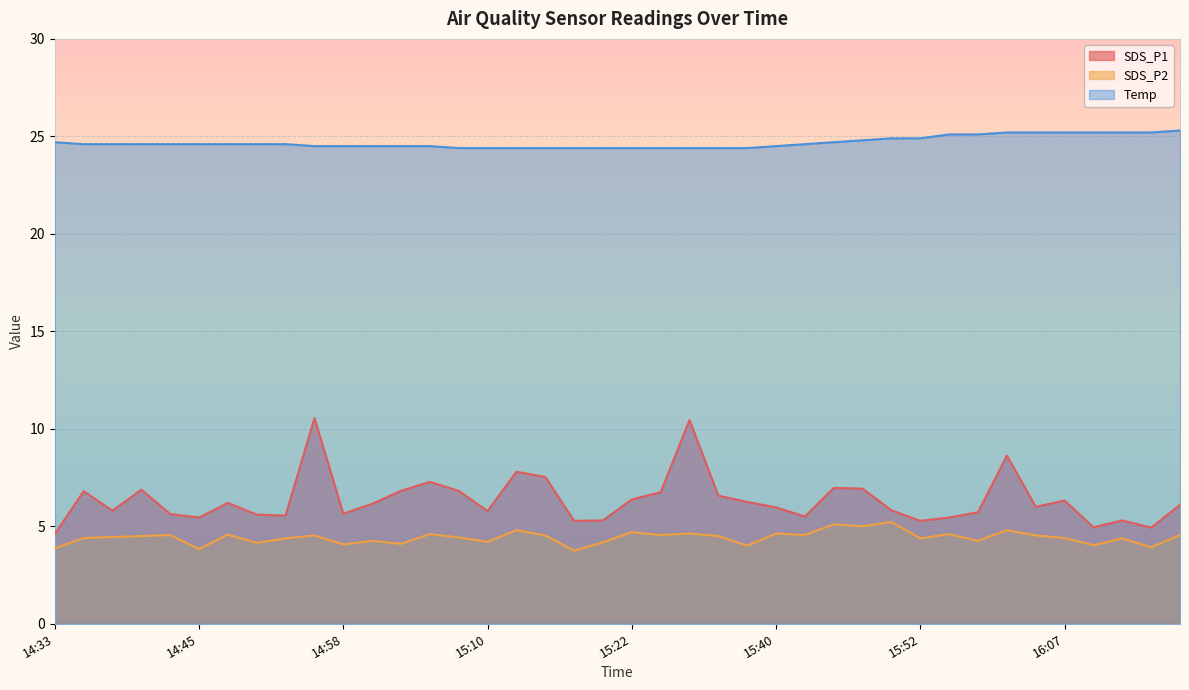

Where does the SDS_P2 series first go above 4?

14:36